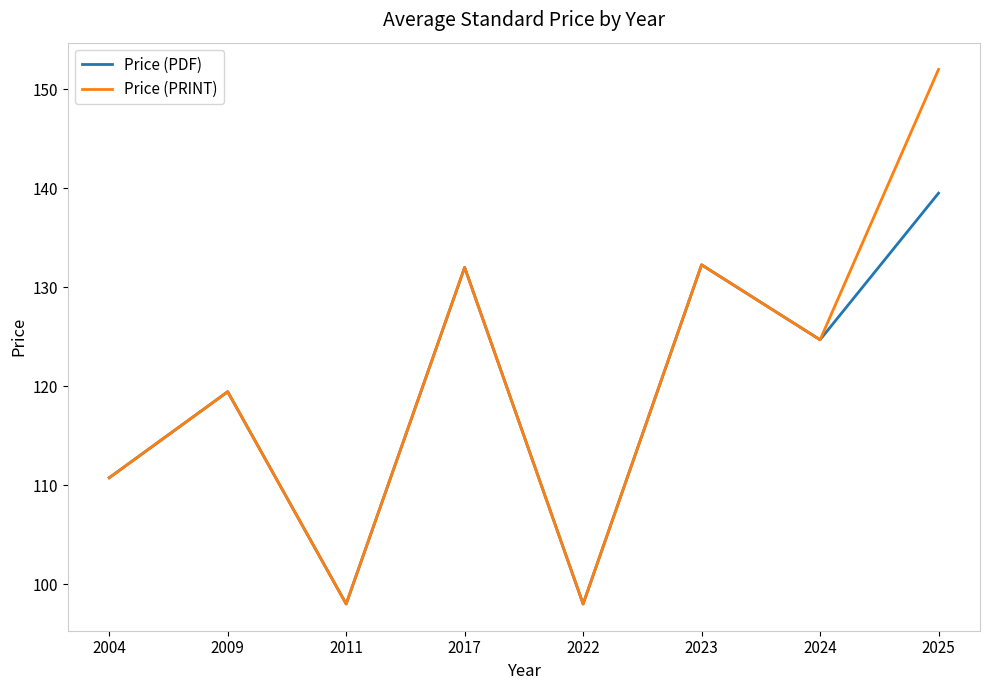

What is the difference between the maximum and second lowest values in the Price (PRINT) series?

54.0